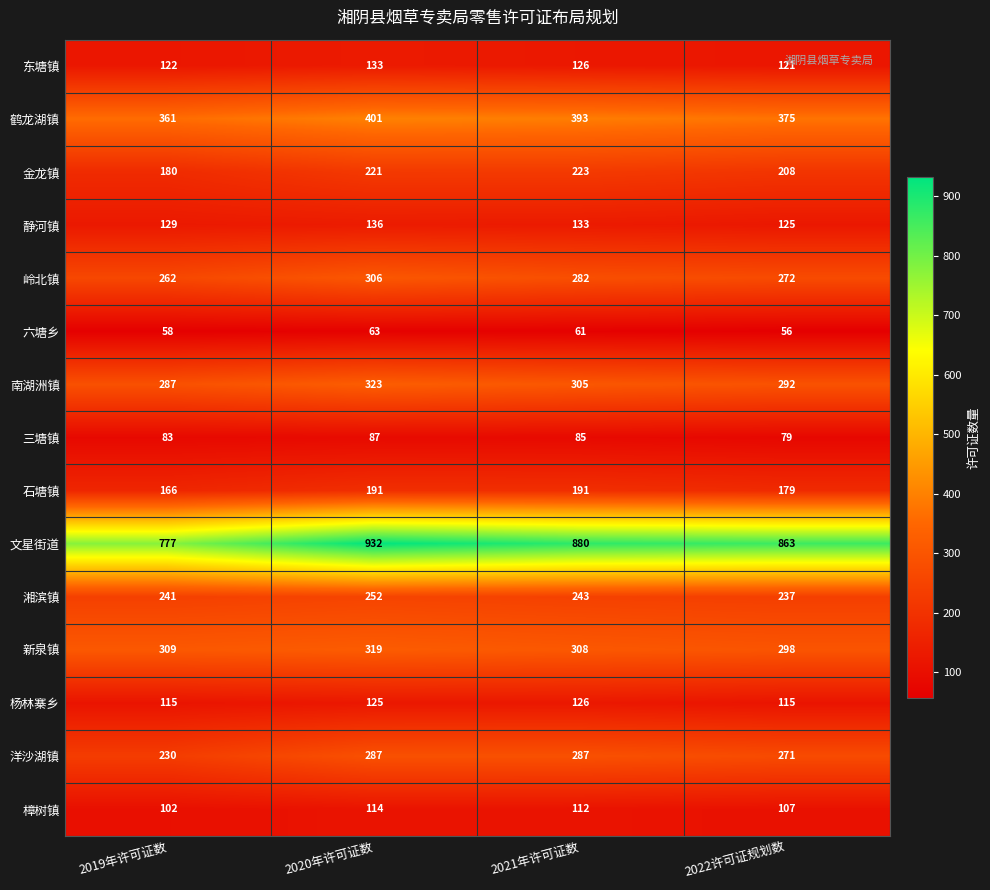

What is the difference between the second highest and second lowest values in the 岭北镇 series?

10